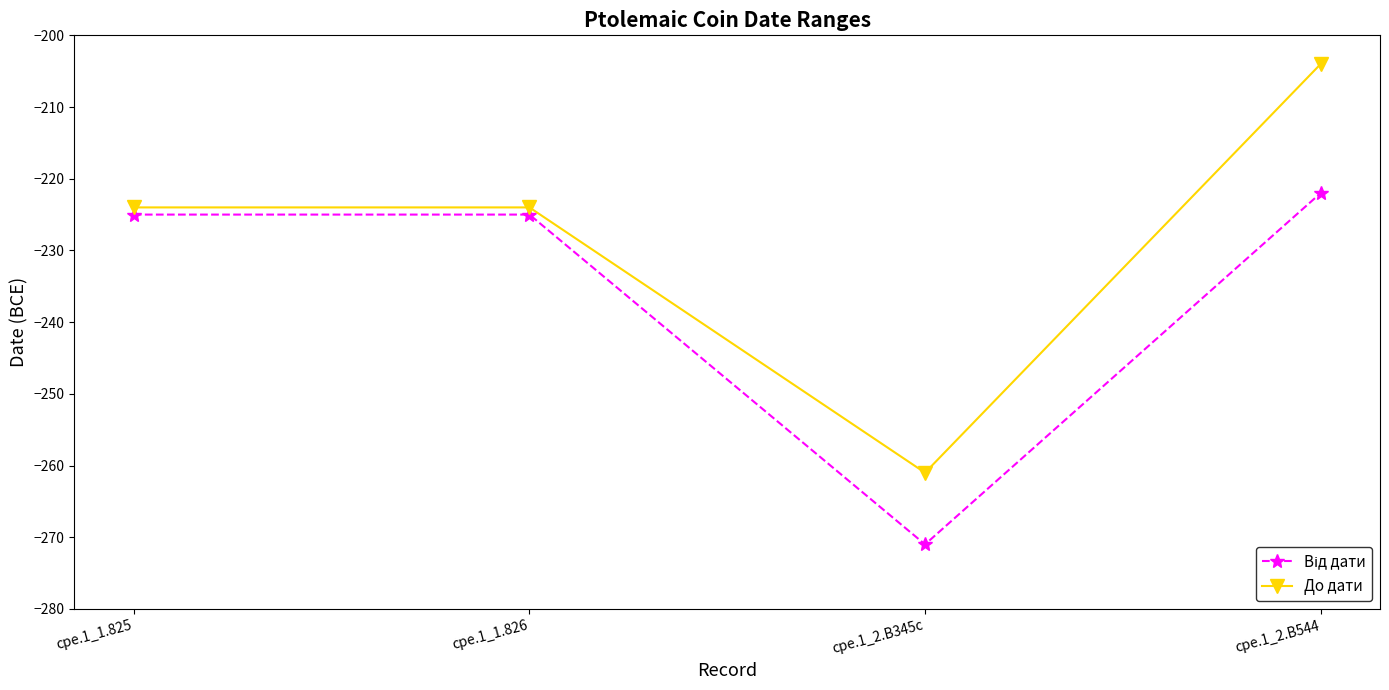

Count the До дати values in the range -224 to -204.

3